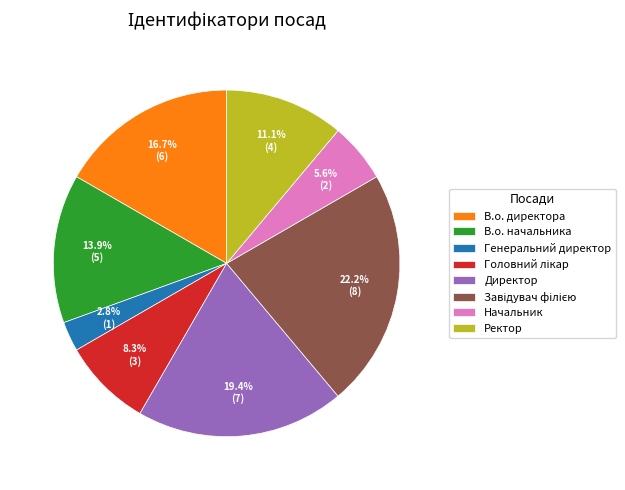

Approximately how many times larger is the value at Директор compared to В.о. начальника?

1.4